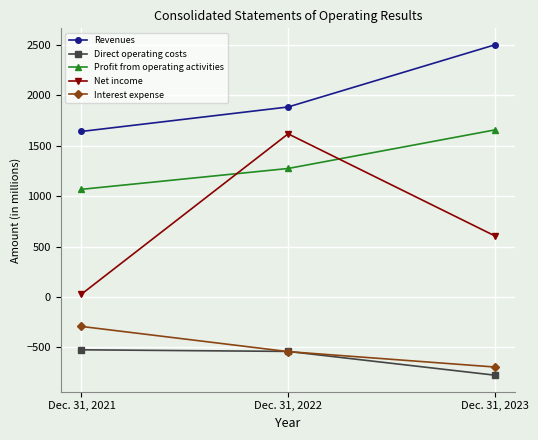

At which label is Profit from operating activities closest to 1363?

Dec. 31, 2022